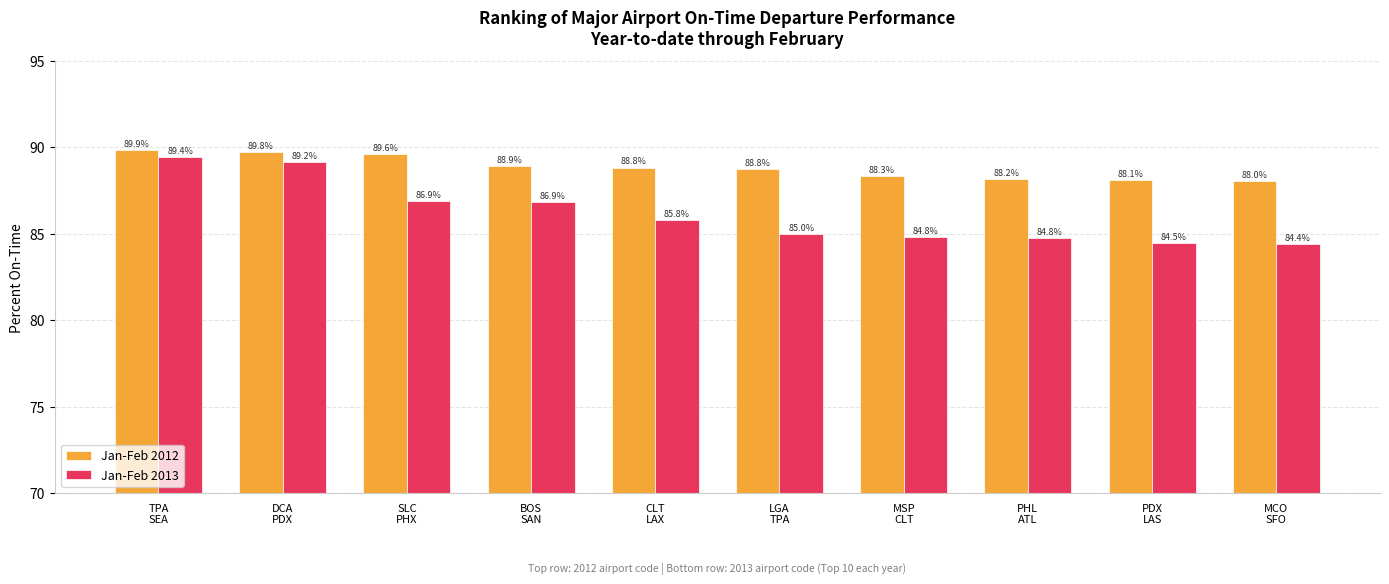

At which label is Jan-Feb 2012 closest to 88?

MCO
SFO